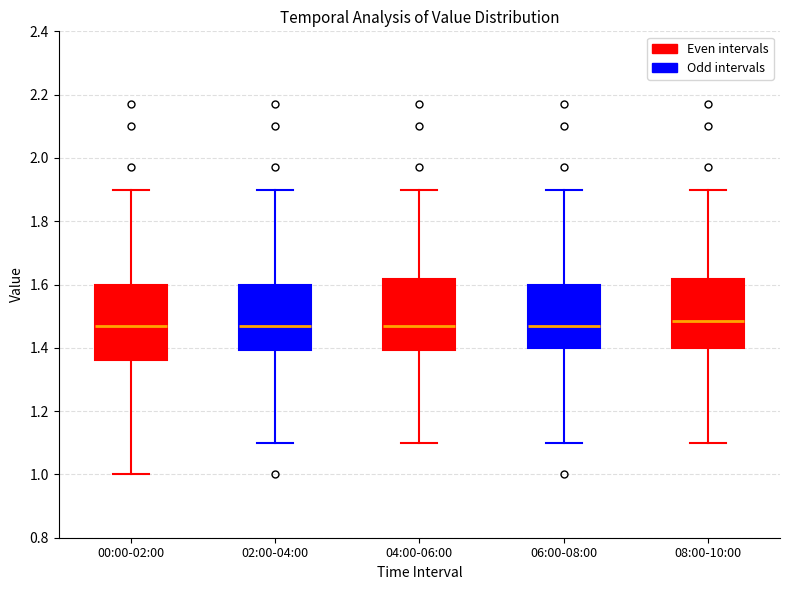

Where does the upper whisker of the box for 06:00-08:00 end on the y-axis? The values are not printed on the chart, so give them approximately, as read against the axis.

1.90